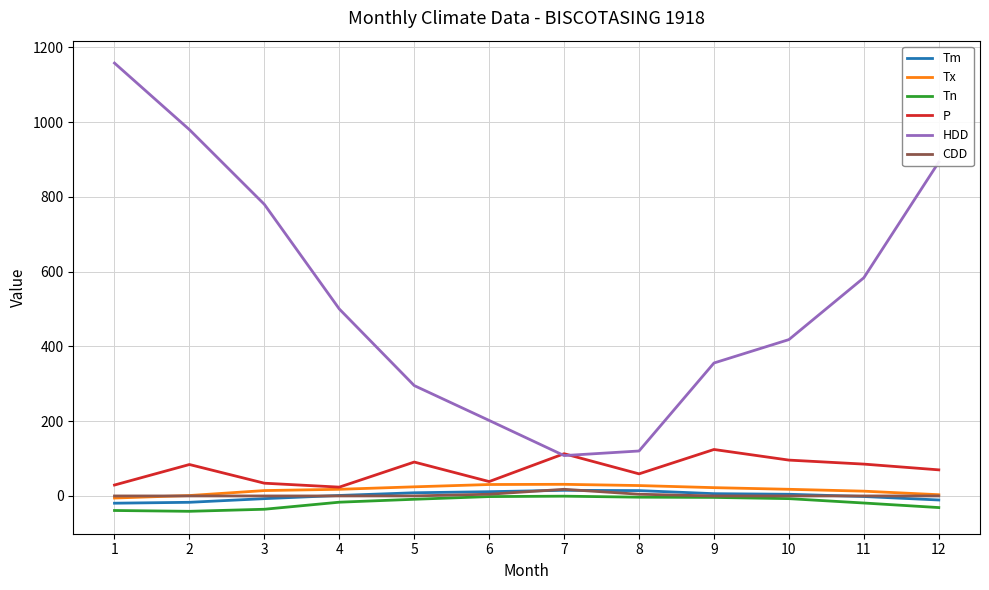

Which series has the largest range (max minus min)?

HDD